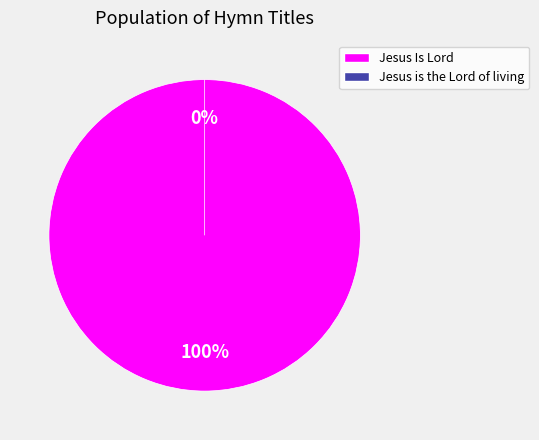

True or false: Jesus Is Lord accounts for 99% of the total.

False